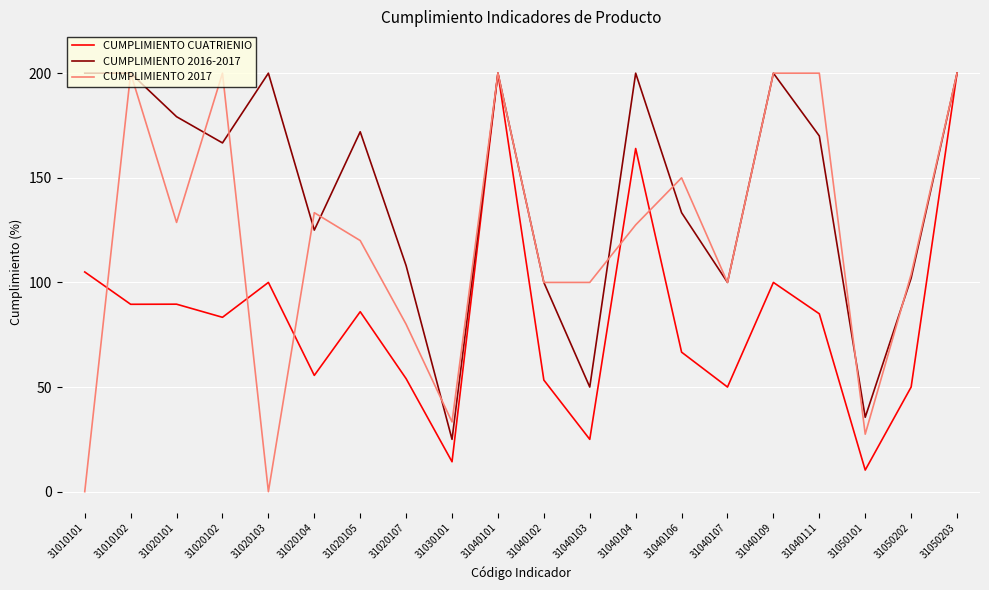

Is the value of CUMPLIMIENTO 2016-2017 at 31050202 greater than the value of CUMPLIMIENTO 2017 at 31020101?

No